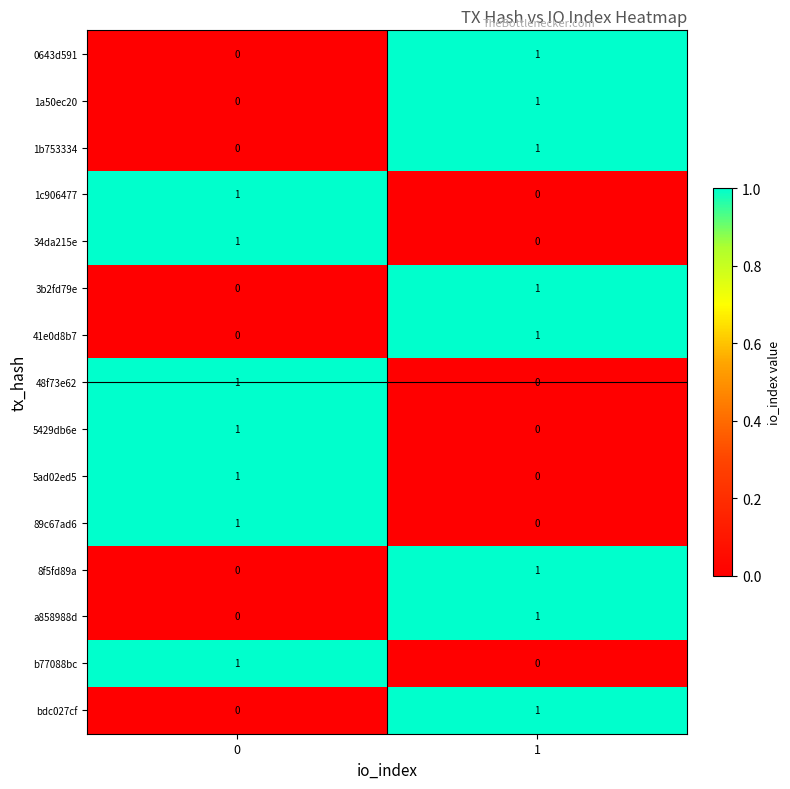

What is the total value across all series at 1?

8